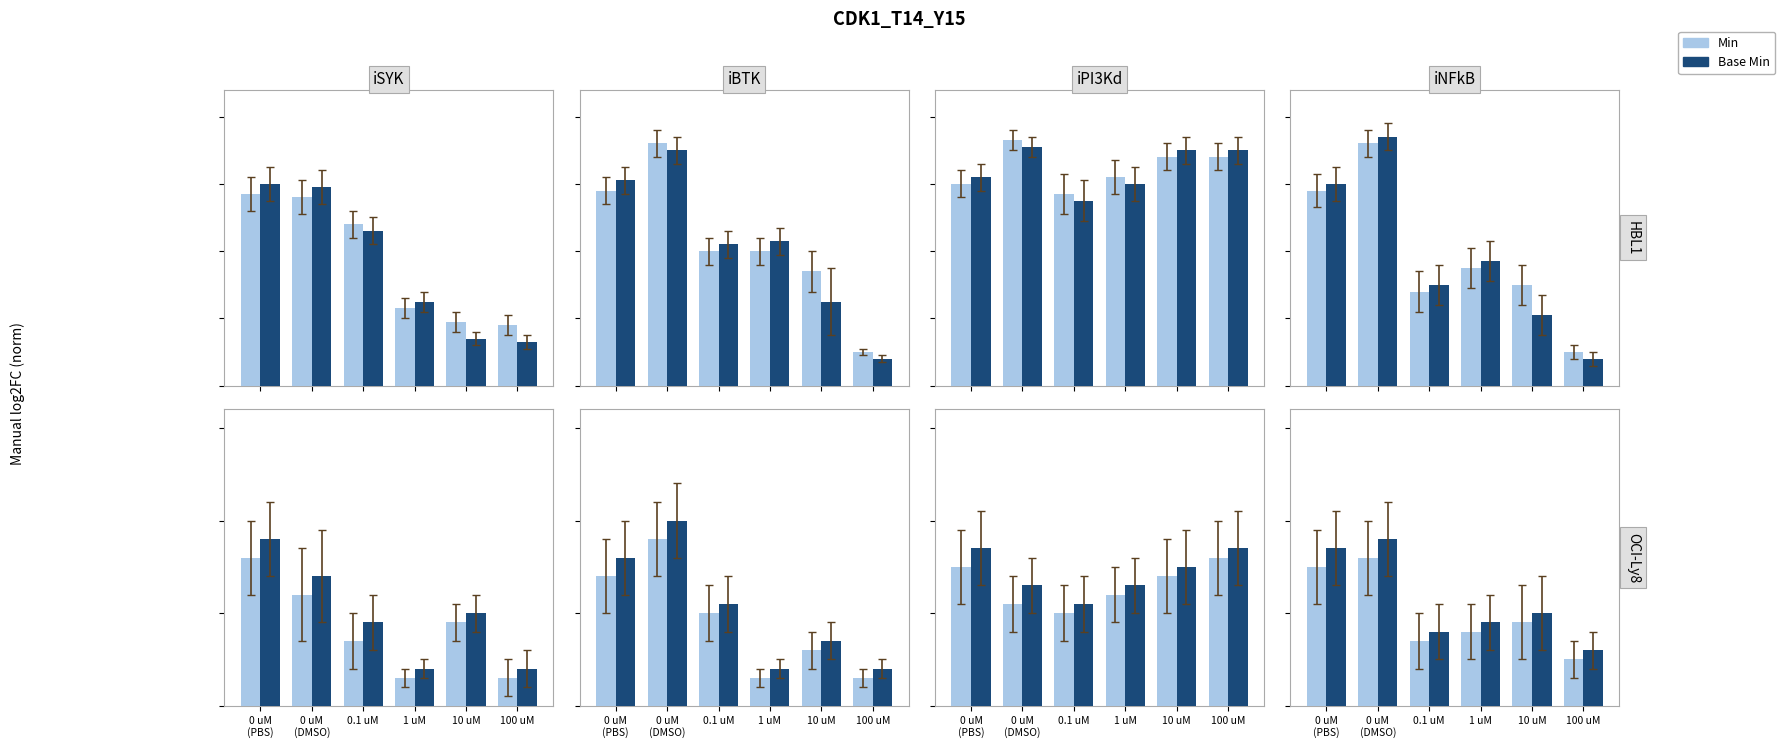

How many Base Min values are between 0 and 1?

6